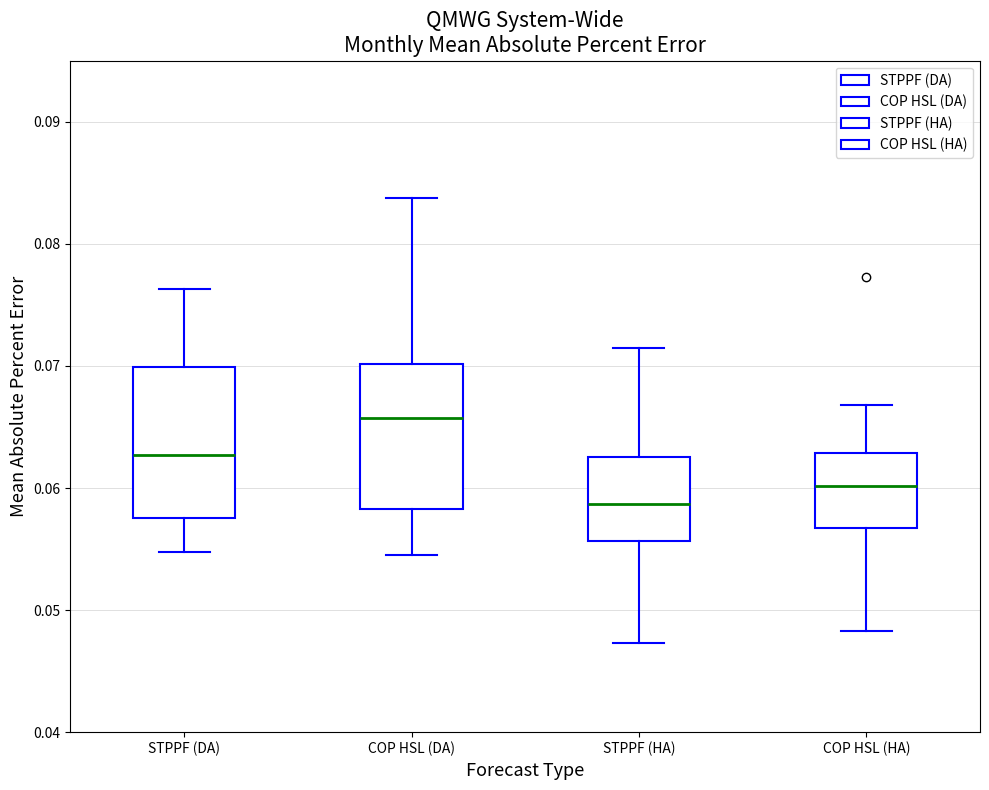

Reading left to right, read every box against the y-axis: the position of its median line, the range the box covers, and the ends of its whiskers. The values are not printed on the chart, so give them approximately, as read against the axis.

STPPF (DA): median 0.063, box 0.058 to 0.070, whiskers 0.055 to 0.076
COP HSL (DA): median 0.066, box 0.058 to 0.070, whiskers 0.055 to 0.084
STPPF (HA): median 0.059, box 0.056 to 0.063, whiskers 0.047 to 0.071
COP HSL (HA): median 0.060, box 0.057 to 0.063, whiskers 0.048 to 0.067